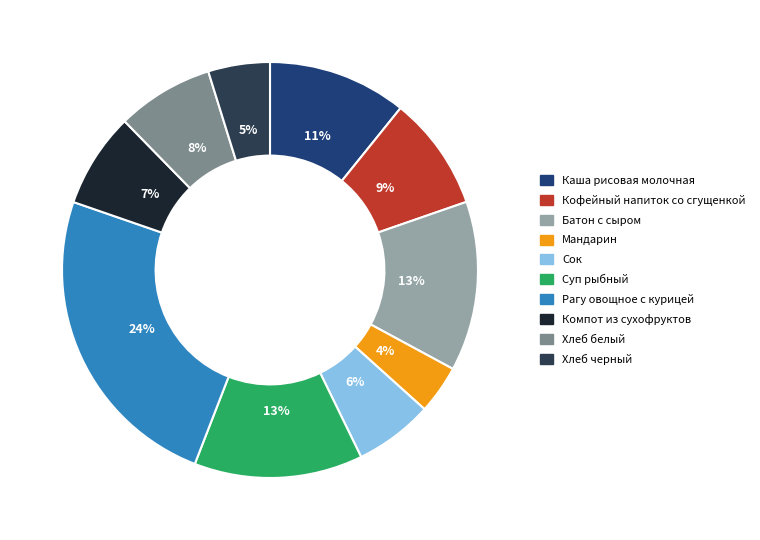

How many segments does this pie chart have?

10